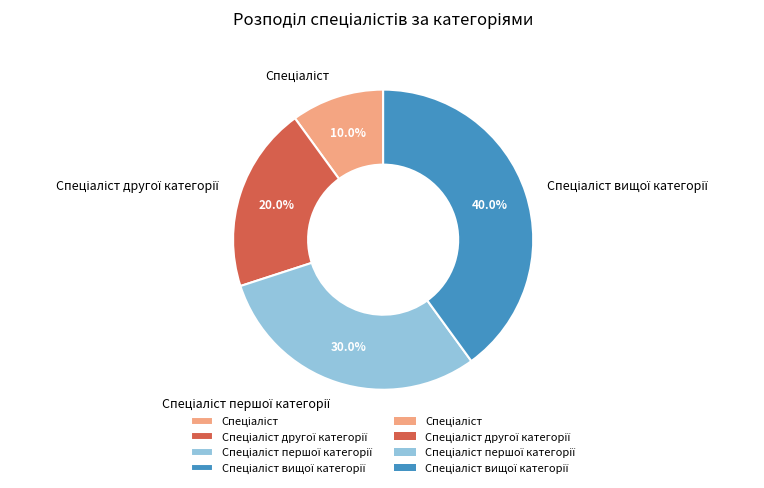

Does any single category account for the majority?

No